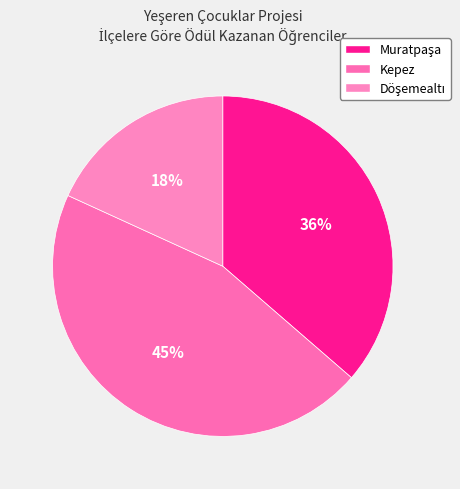

Is there a majority slice in this chart?

No